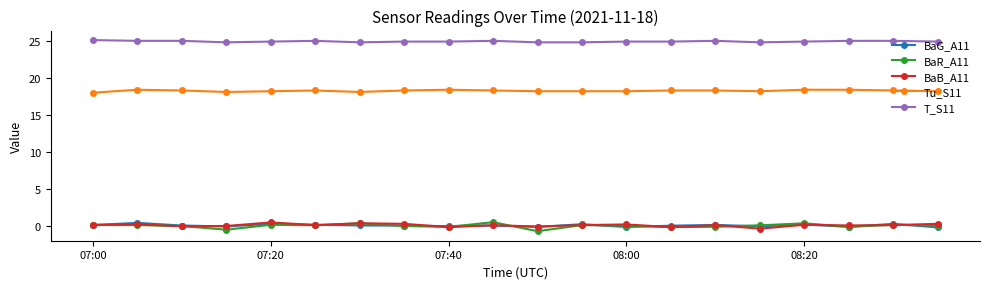

What is the smallest value displayed?

-0.7